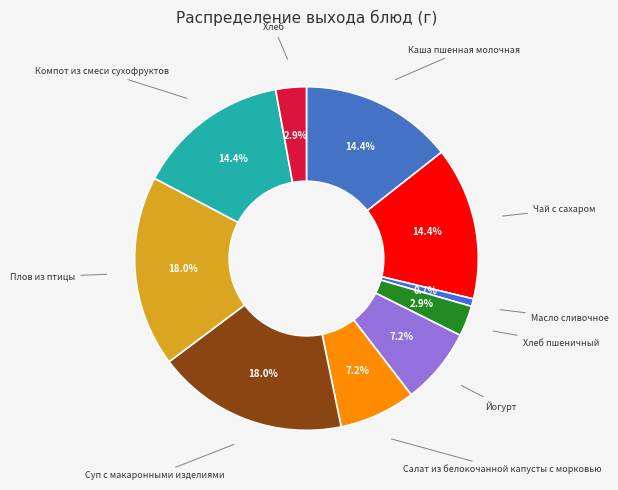

To the nearest percent, what is the difference between the largest and smallest slice percentages?

17%